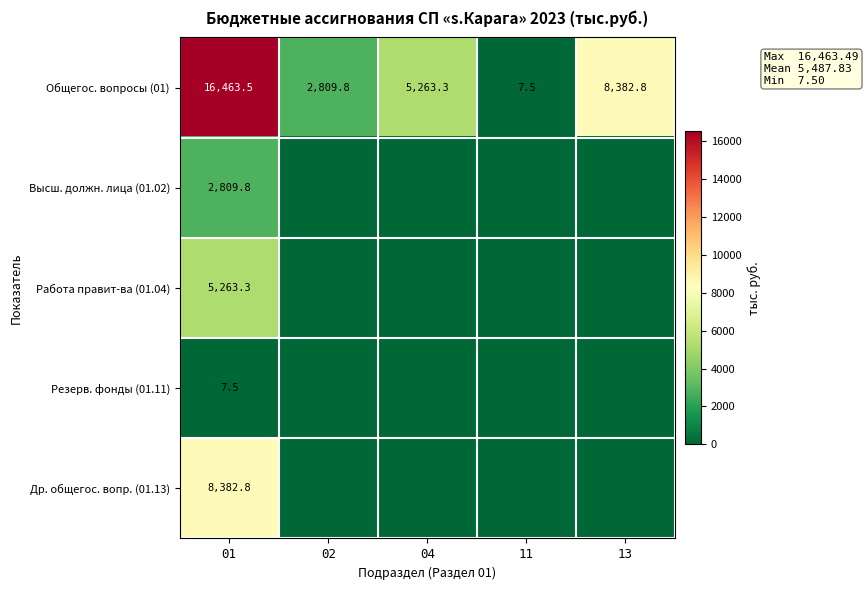

Where is Общегос. вопросы (01) nearest to the value 8235?

13